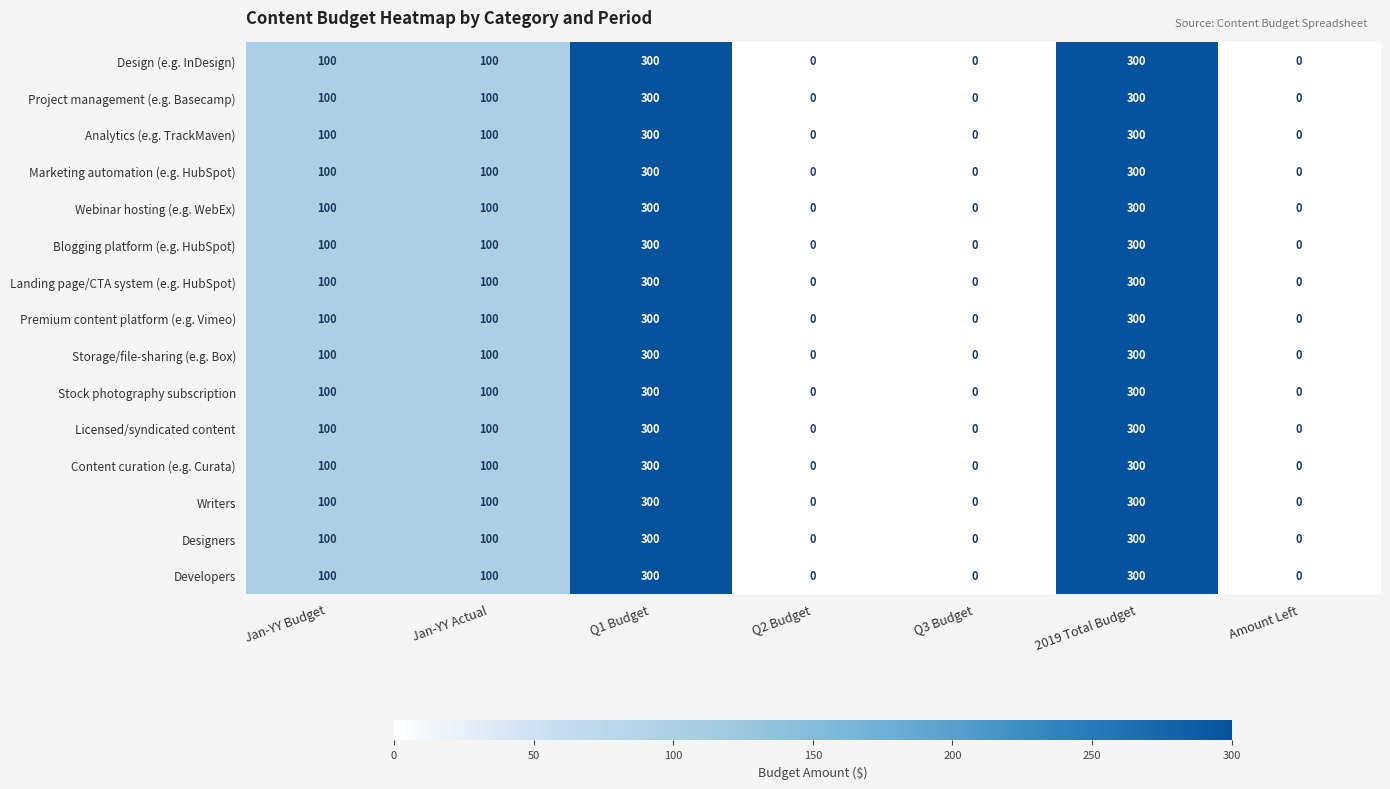

What is the difference between the maximum and minimum values in the Stock photography subscription series?

300